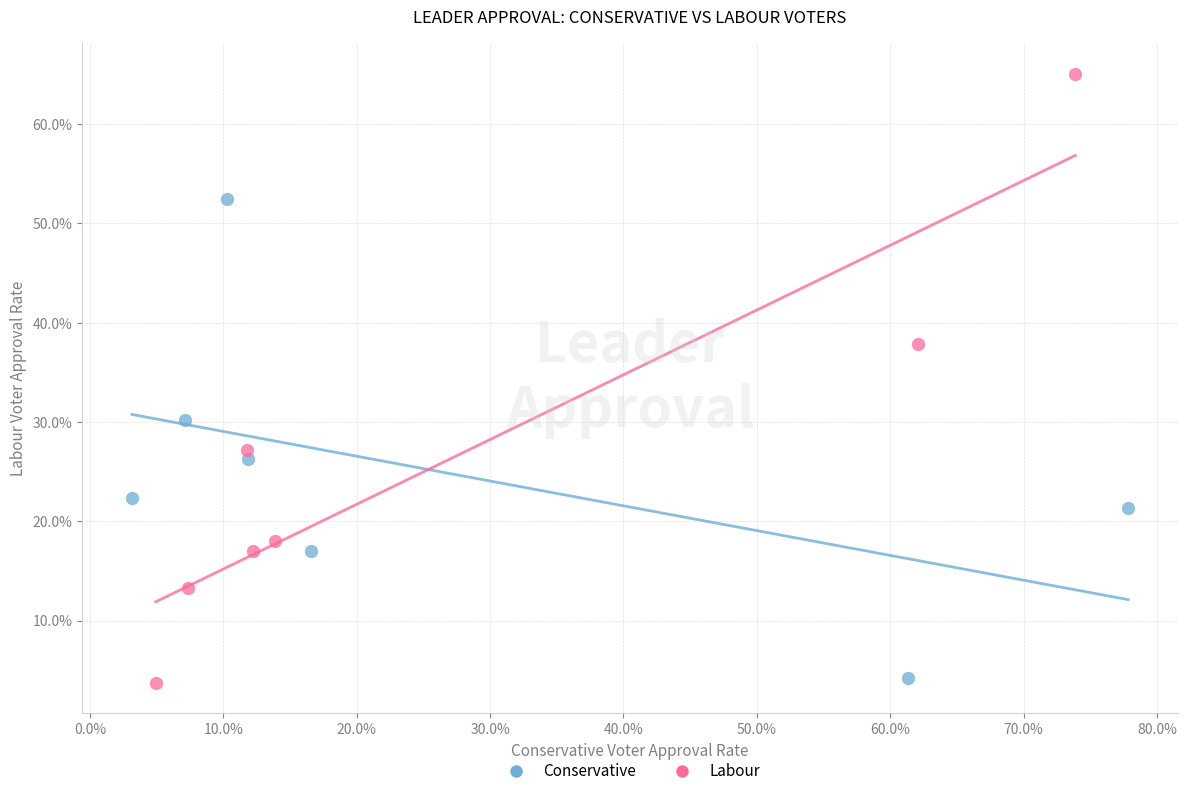

What are all the series names shown in the legend?

Conservative, Labour